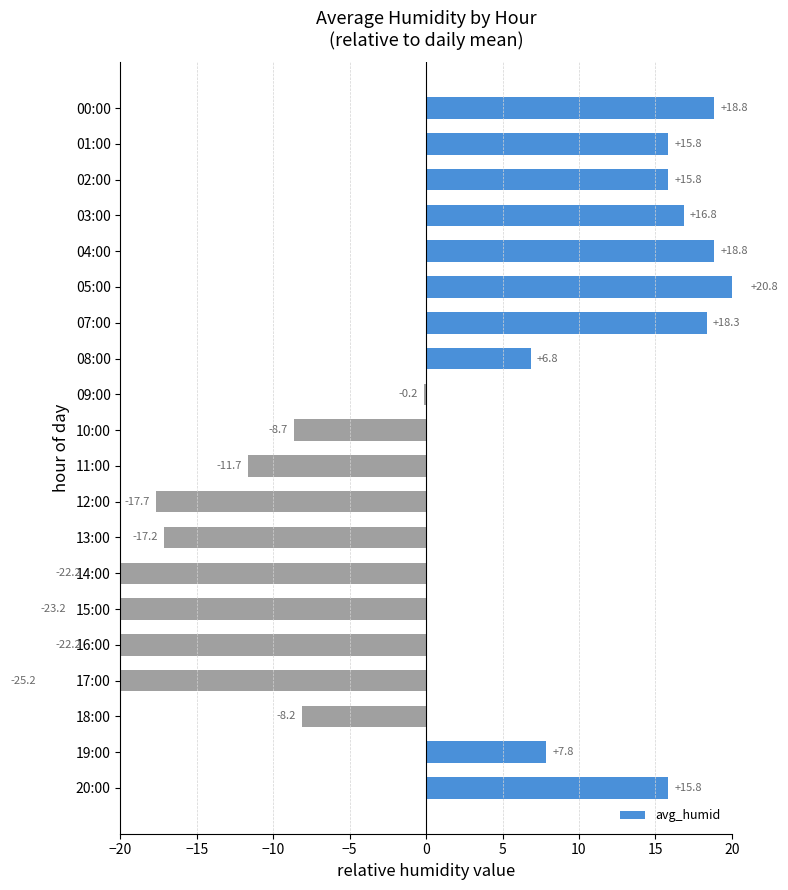

What is the difference between the maximum and minimum values?

46.0